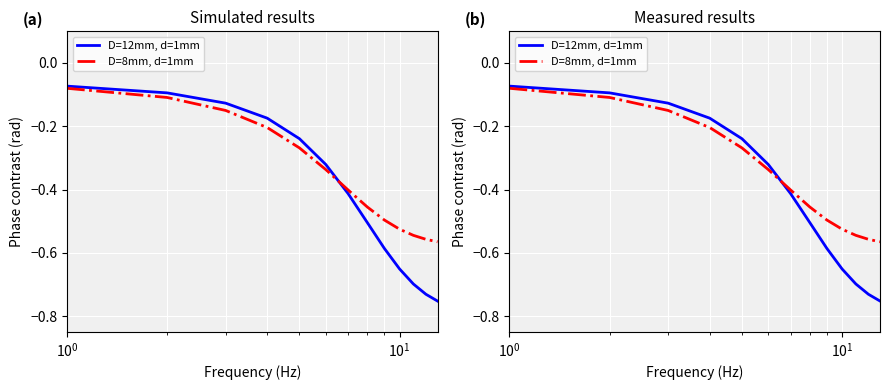

What is the difference between the maximum and minimum values in the D=12mm, d=1mm series?

0.7